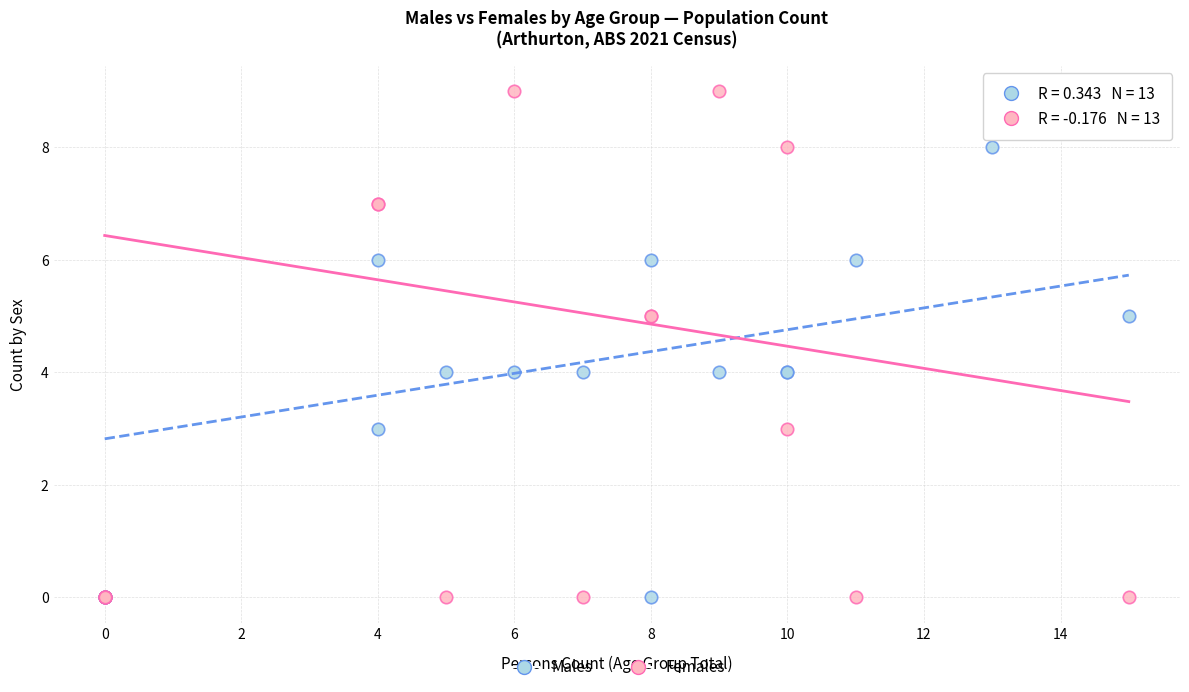

Which series reaches the maximum Y coordinate?

Females